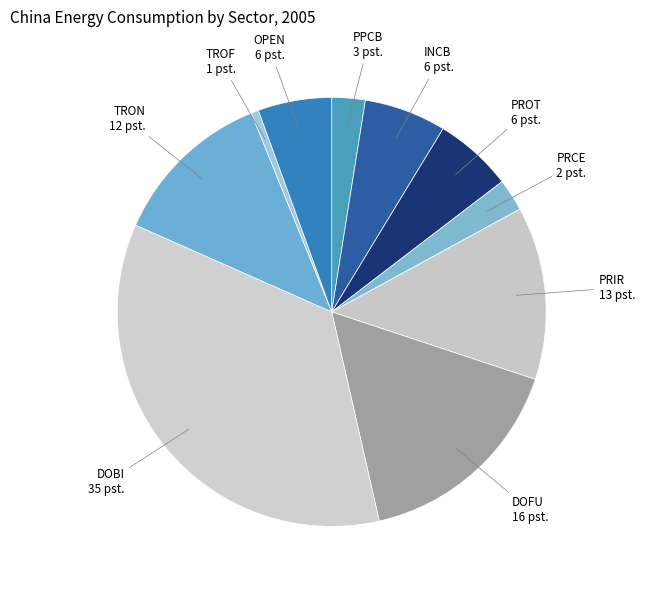

Does OPEN account for over 50% of the chart?

No